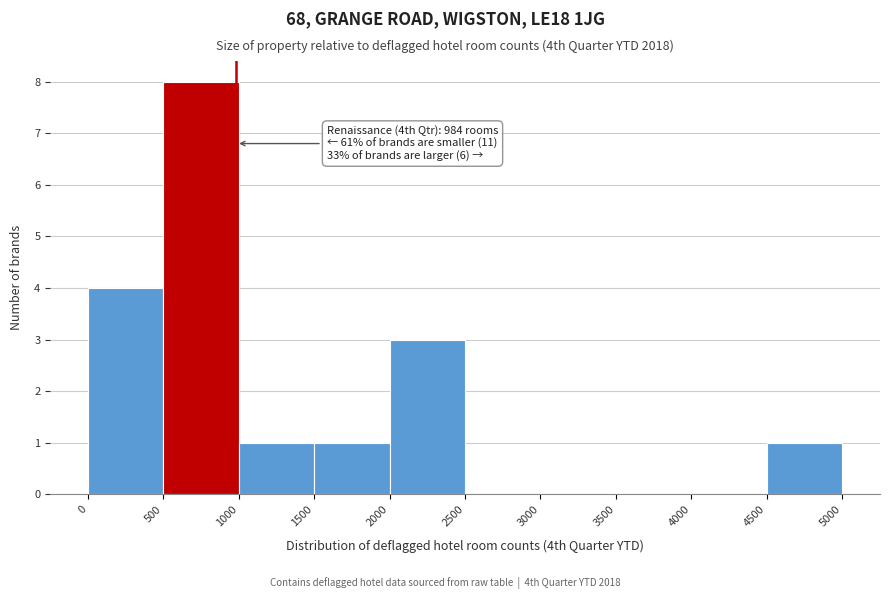

Which range on the x-axis has the tallest bar?

500 to 1000